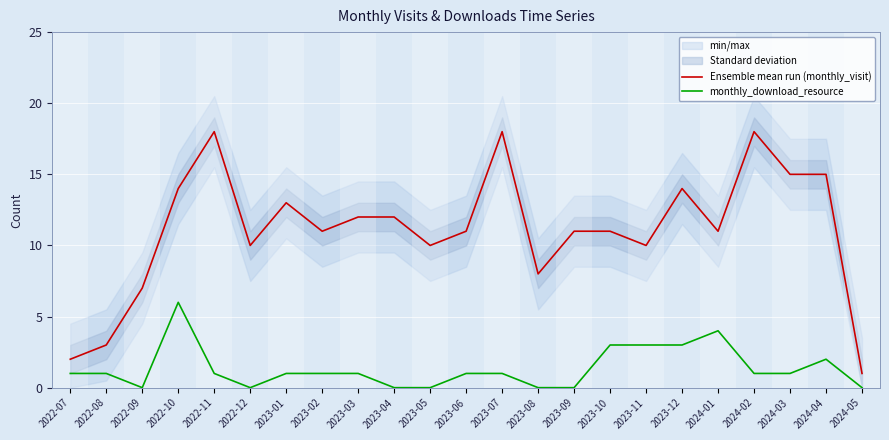

True or false: monthly_download_resource and Ensemble mean run (monthly_visit) intersect in this chart.

False